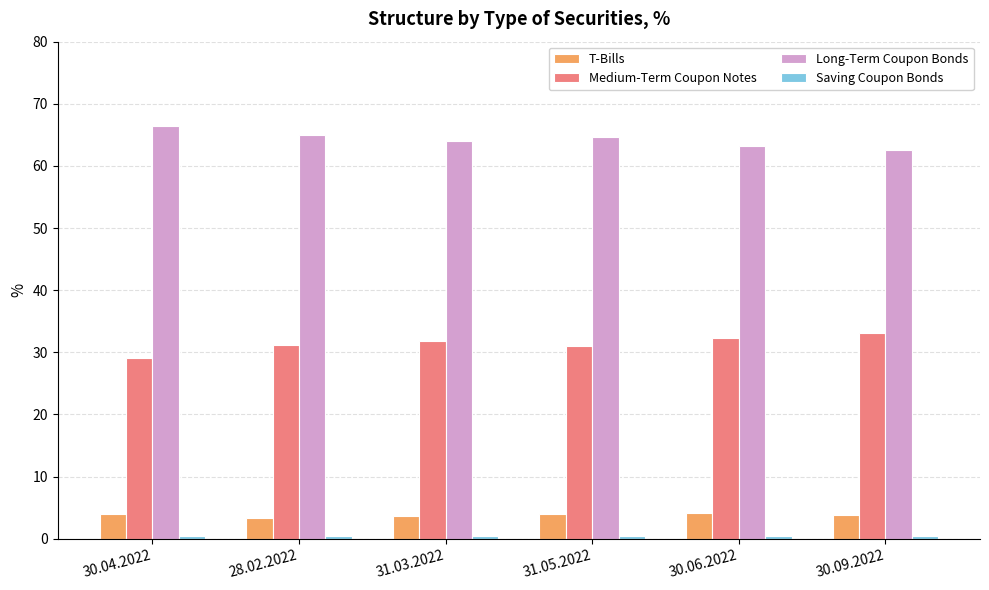

At which category does the chart reach its peak across all series?

30.04.2022